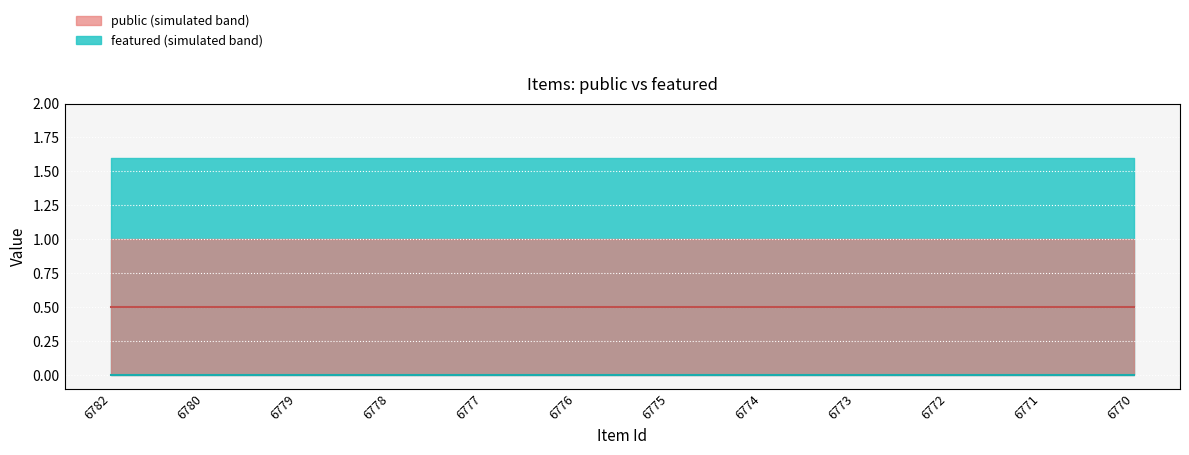

Count the number of categories in the chart.

12